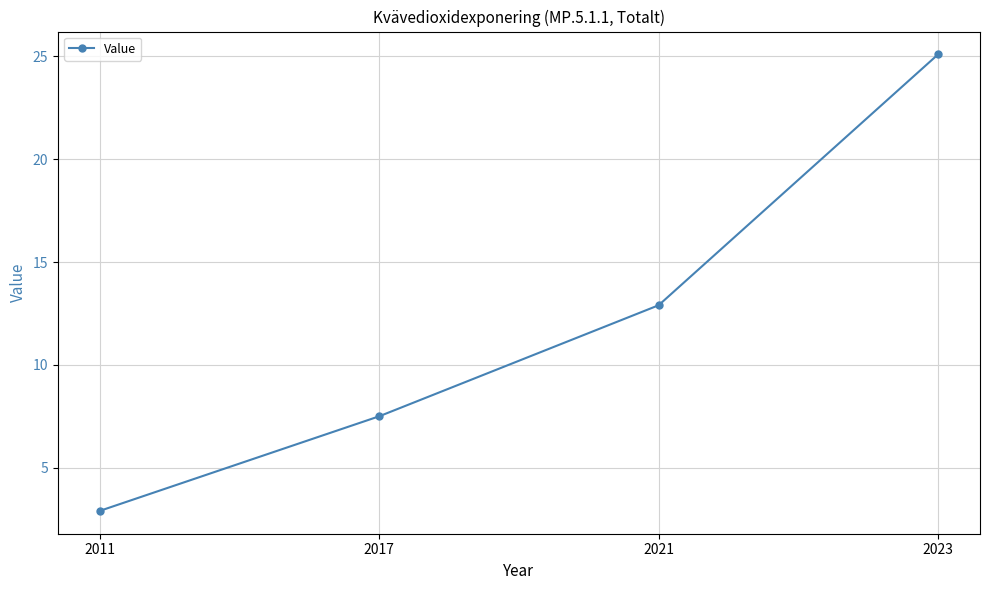

List the labels in order of value, smallest first.

2011, 2017, 2021, 2023